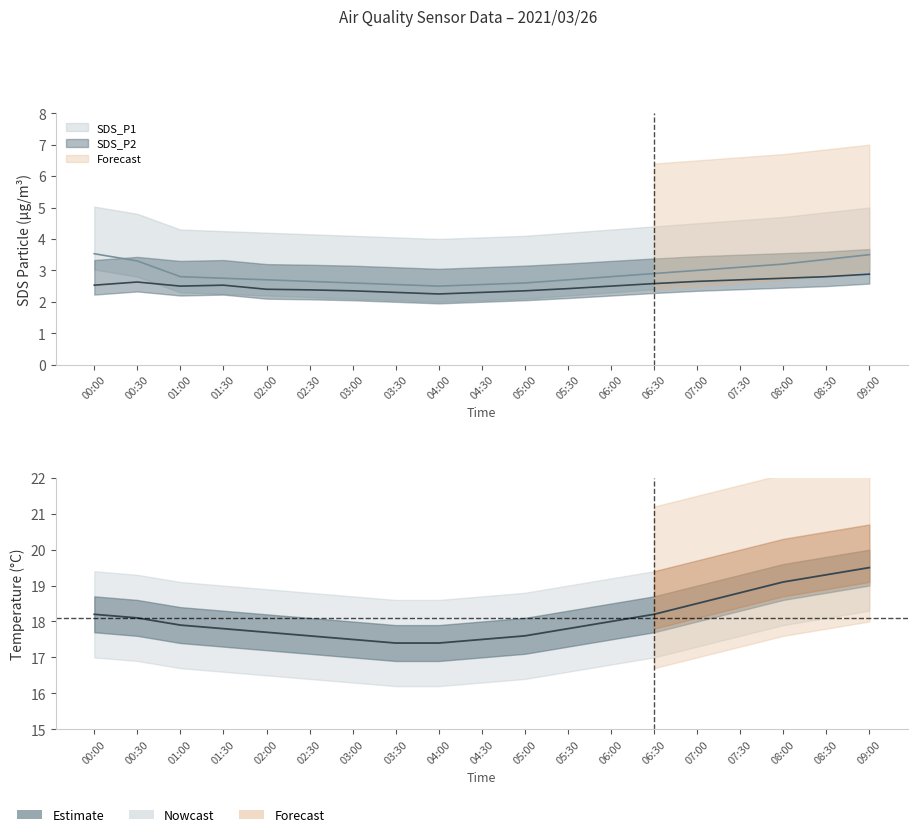

Which series has the largest total across all categories?

Temp